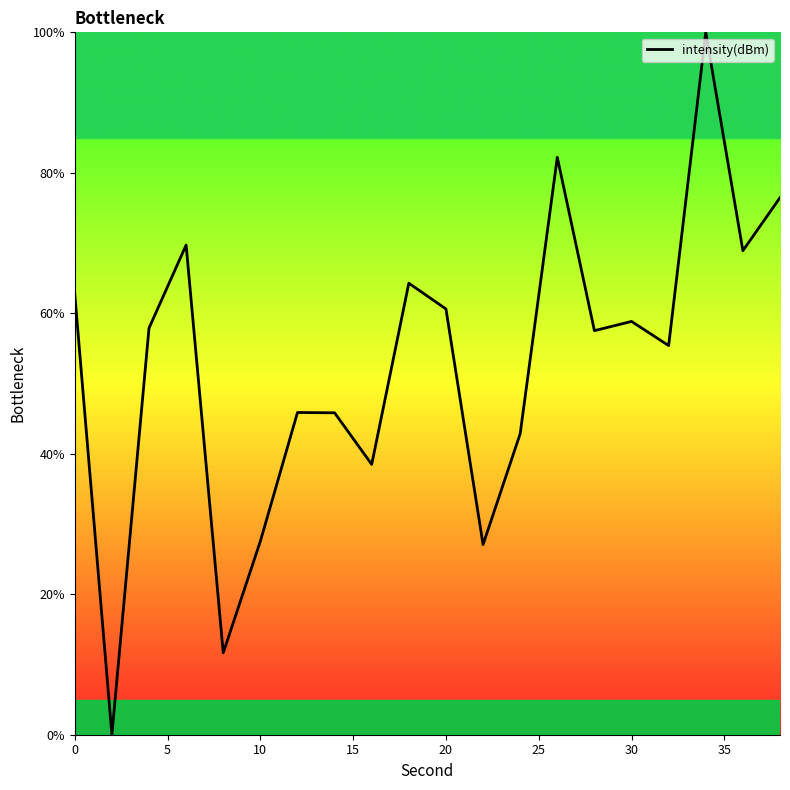

What is the greatest value displayed?

100.0